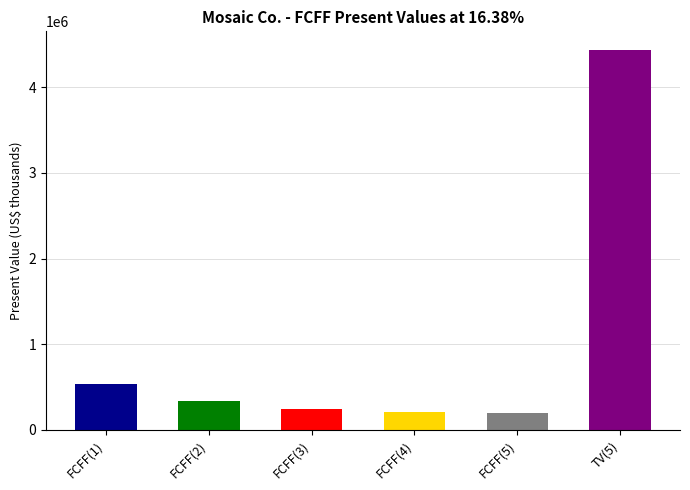

Is it true that the value at FCFF(2) is 335395?

True